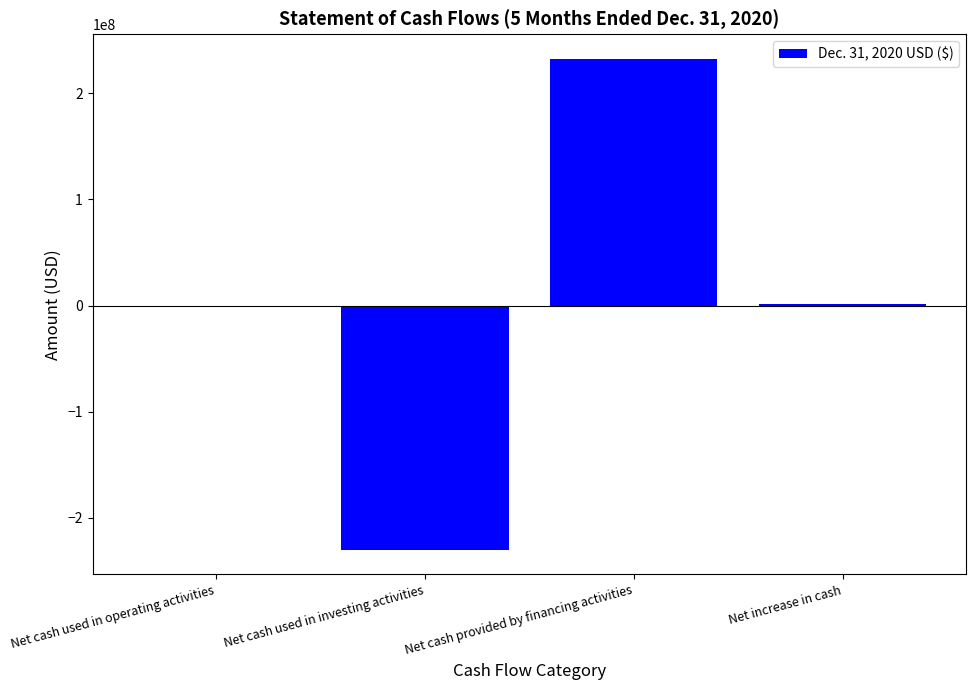

At which category does the chart reach its peak across all series?

Net cash provided by financing activities